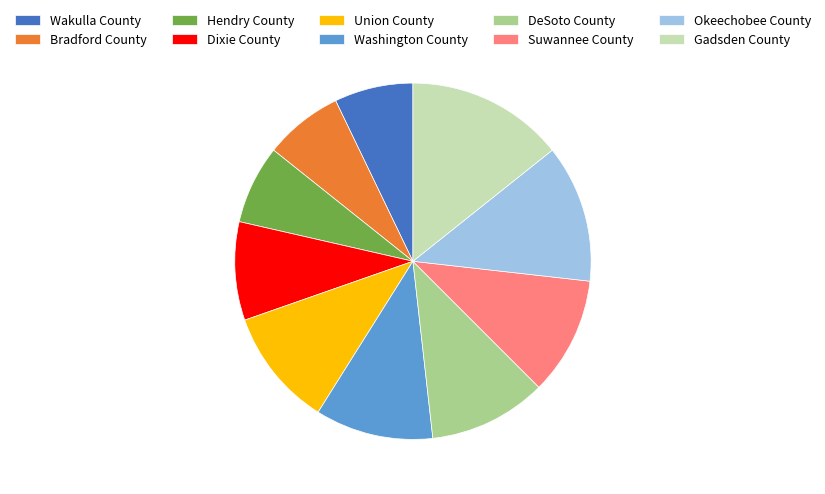

What is the ratio of the value at Union County to the value at Bradford County?

1.5